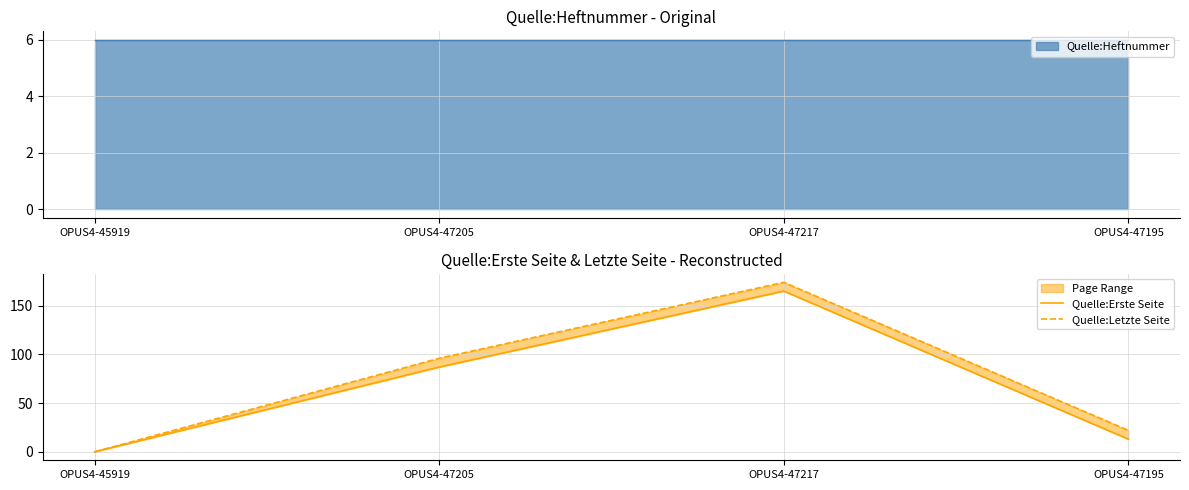

True or false: Quelle:Erste Seite and Quelle:Letzte Seite intersect in this chart.

False